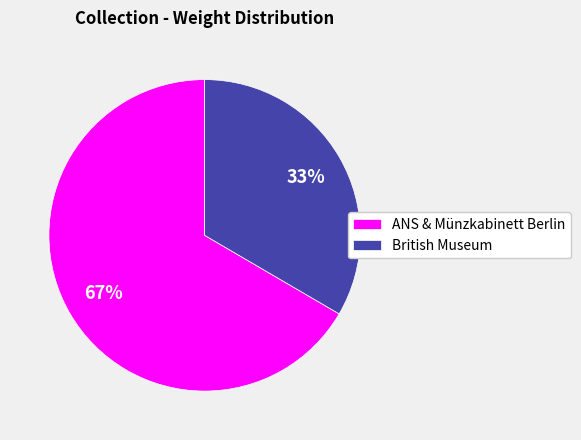

Rank the categories by value from highest to lowest.

ANS & Münzkabinett Berlin, British Museum